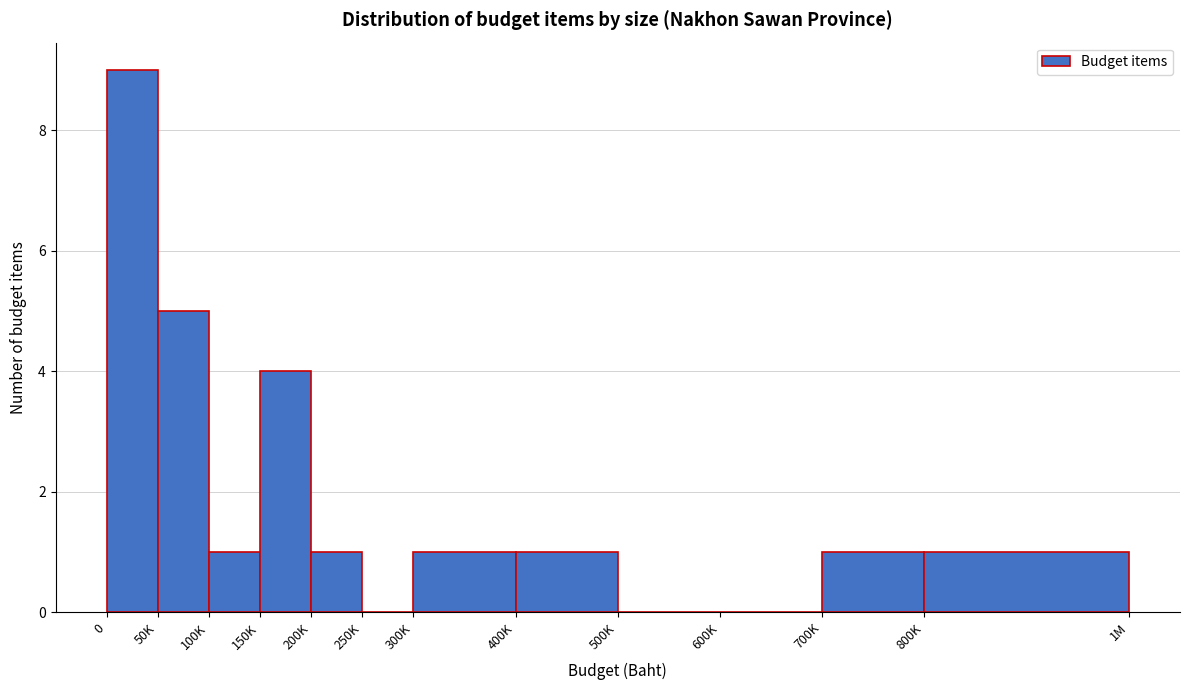

Reading left to right, list all the values displayed in this chart.

0=9	50K=5	100K=1	150K=4	200K=1	250K=0	300K=1	400K=1	500K=0	600K=0	700K=1	800K=1